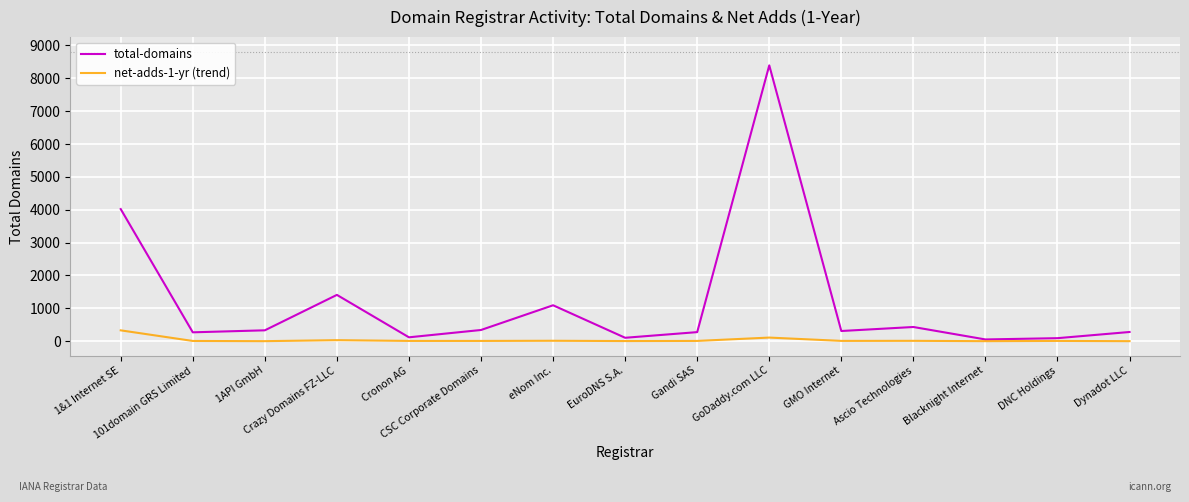

What is the value of the total-domains point at the 4th from the left?

1409